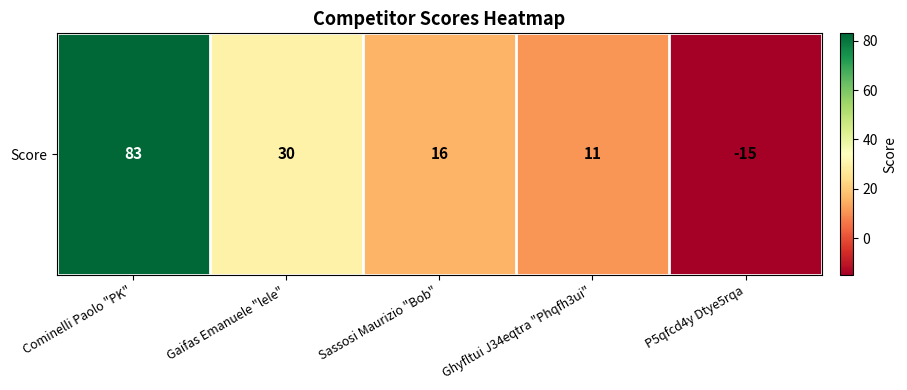

Reading left to right, what are all the values shown in this chart?

Cominelli Paolo "PK"=83	Gaifas Emanuele "lele"=30	Sassosi Maurizio "Bob"=16	Ghyfltui J34eqtra "Phqfh3ui"=11	P5qfcd4y Dtye5rqa=-15